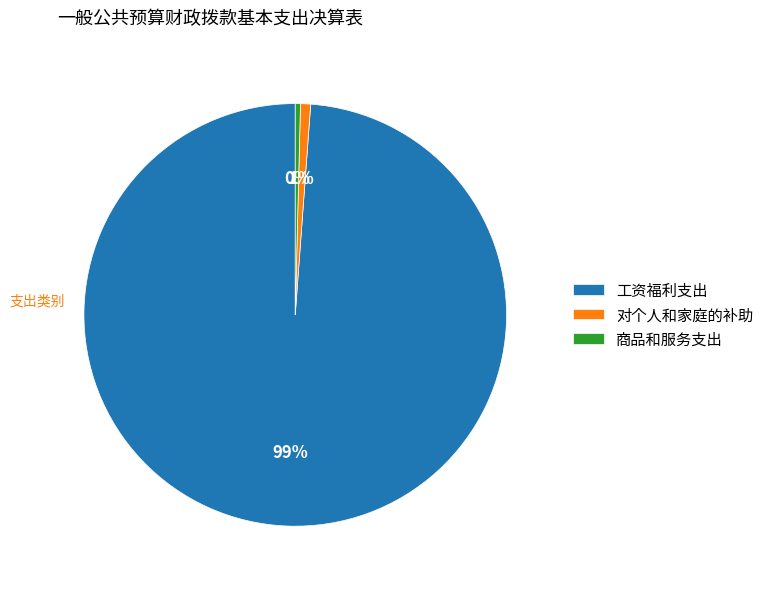

To the nearest percent, what percentage of the pie is 对个人和家庭的补助?

1%